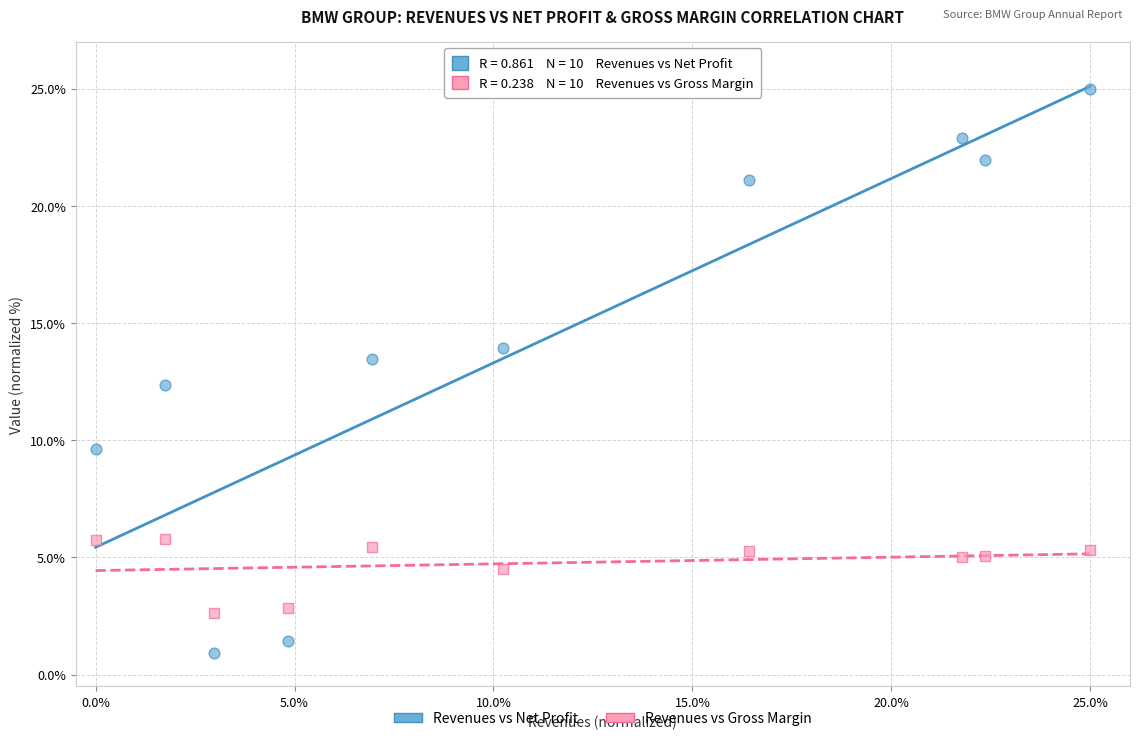

What are all the series names shown in the legend?

Revenues vs Net Profit, Revenues vs Gross Margin